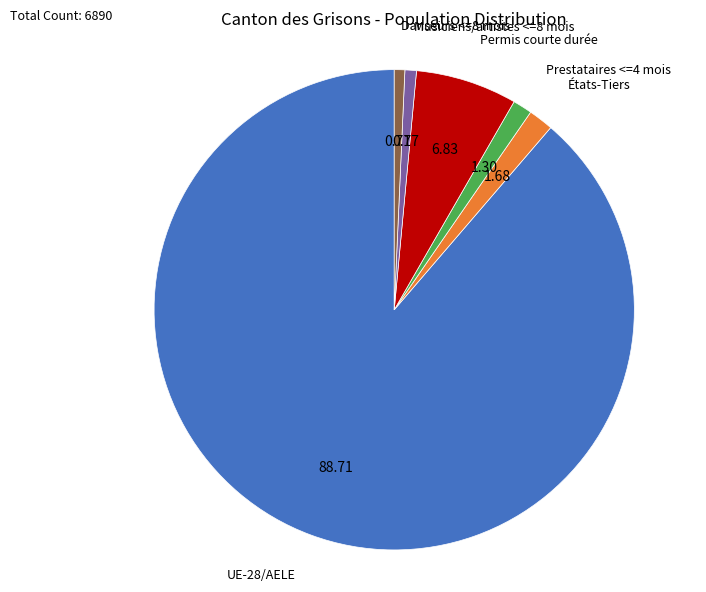

Is there a majority slice in this chart?

Yes